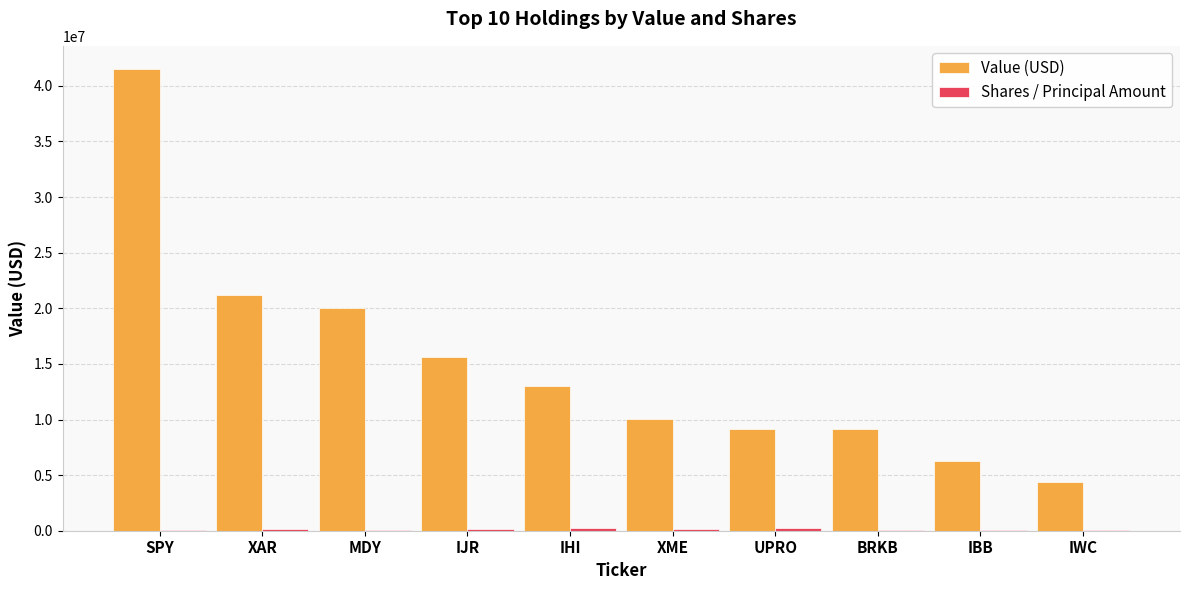

What is the greatest value displayed?

41525407